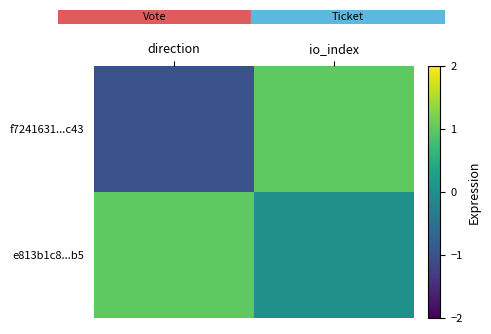

Reading right to left, list all the values displayed in this chart.

f7241631...c43: io_index=1	direction=-1
e813b1c8...b5: io_index=0	direction=1